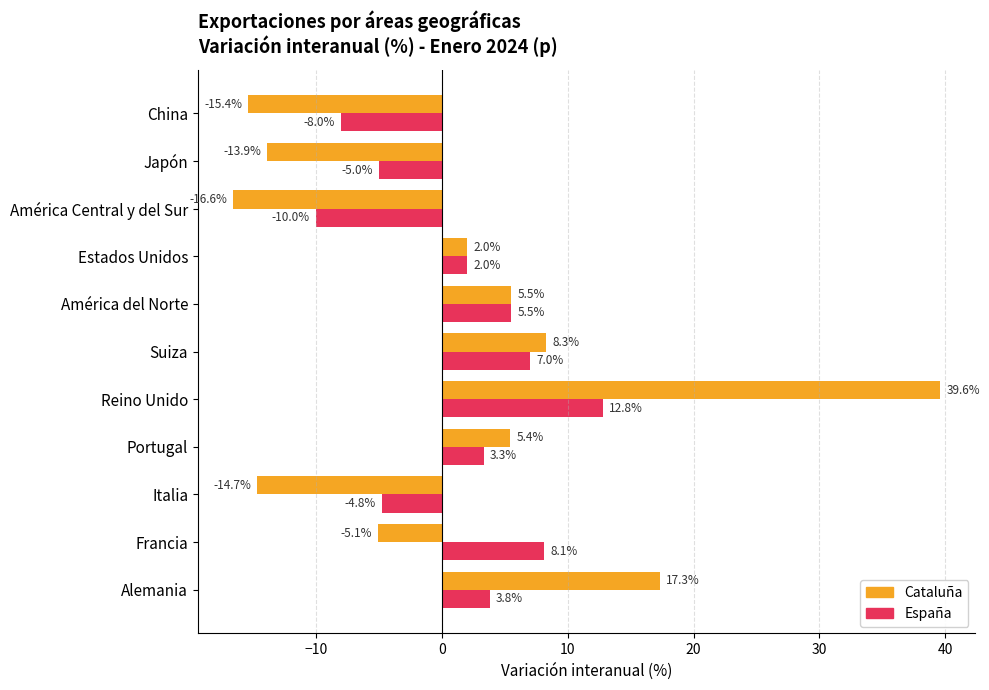

How many series are shown in this chart?

2